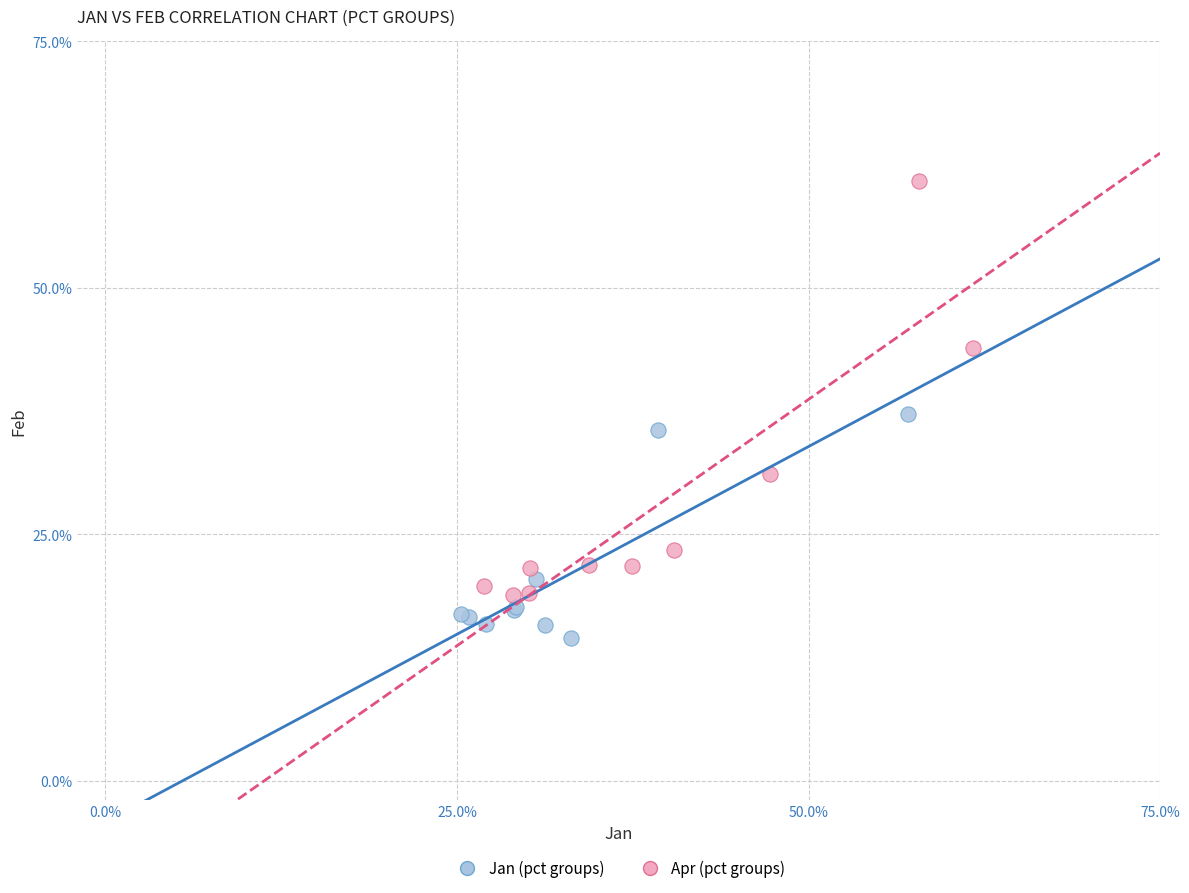

Which series contains the highest Y value?

Apr (pct groups)